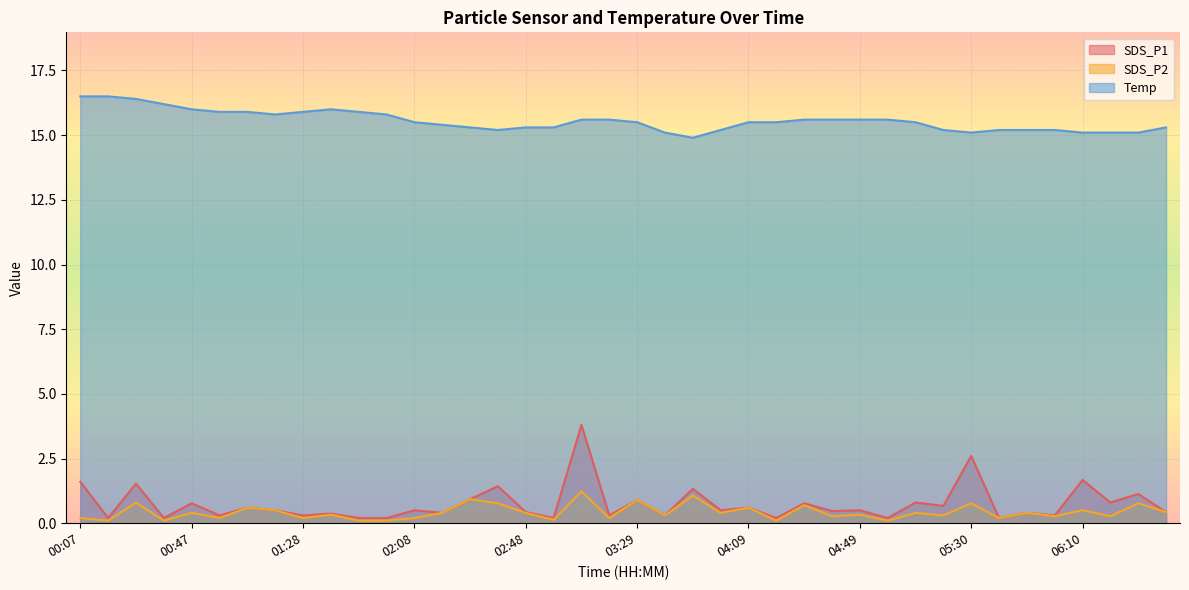

What is the label of the 13th point from the right?

04:39